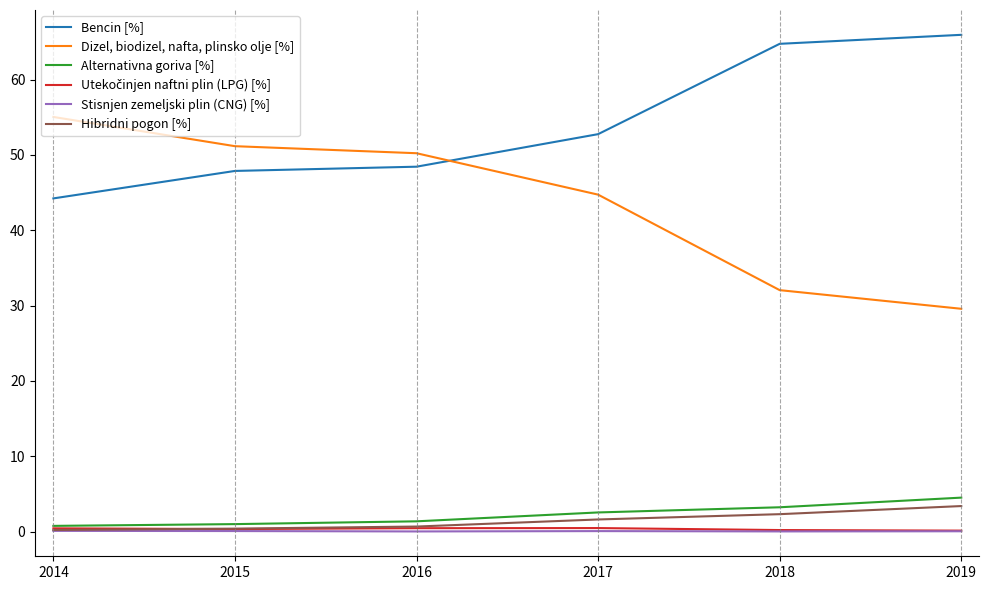

True or false: Dizel, biodizel, nafta, plinsko olje [%] and Alternativna goriva [%] cross at least once.

False